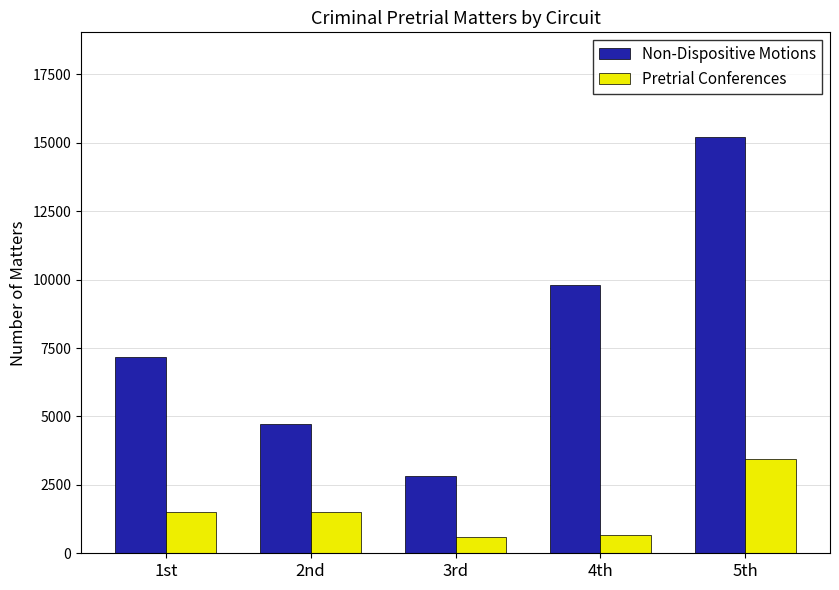

Between 1st and 5th, which series saw the biggest shift?

Non-Dispositive Motions